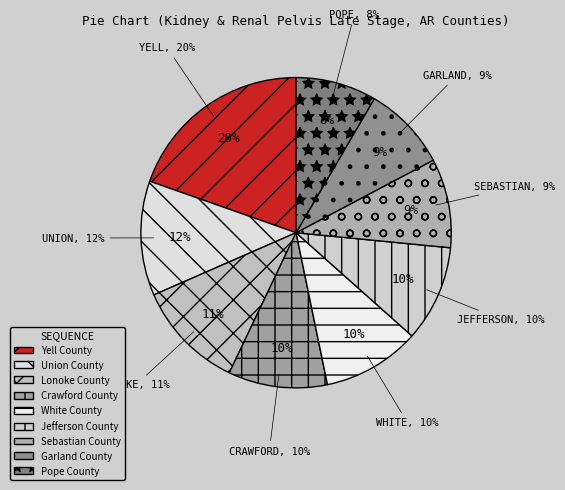

Which slice is the smallest?

Pope County